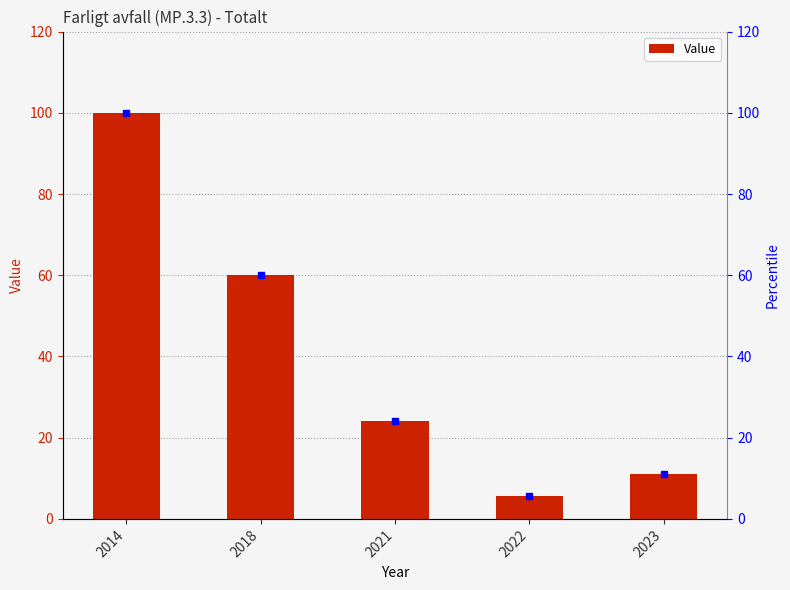

Approximately how many times larger is the value at 2023 compared to 2014?

0.1